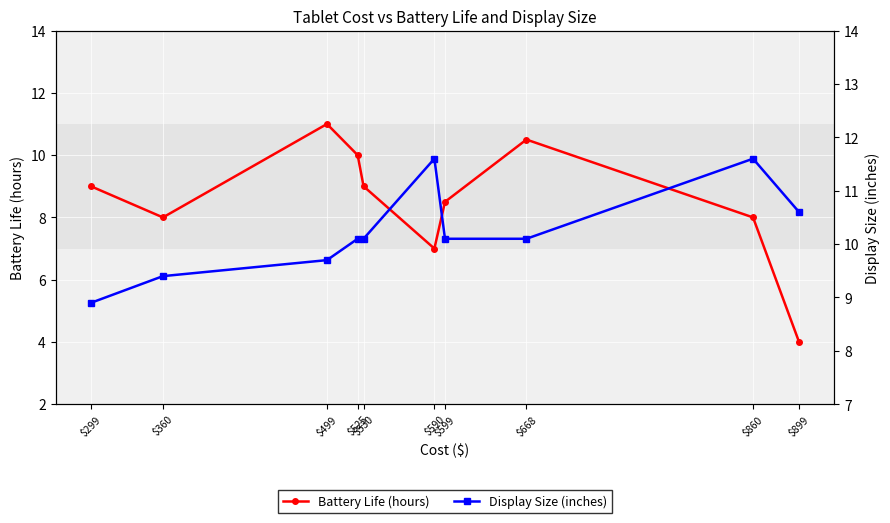

What are all the series names shown in the legend?

Battery Life (hours), Display Size (inches)